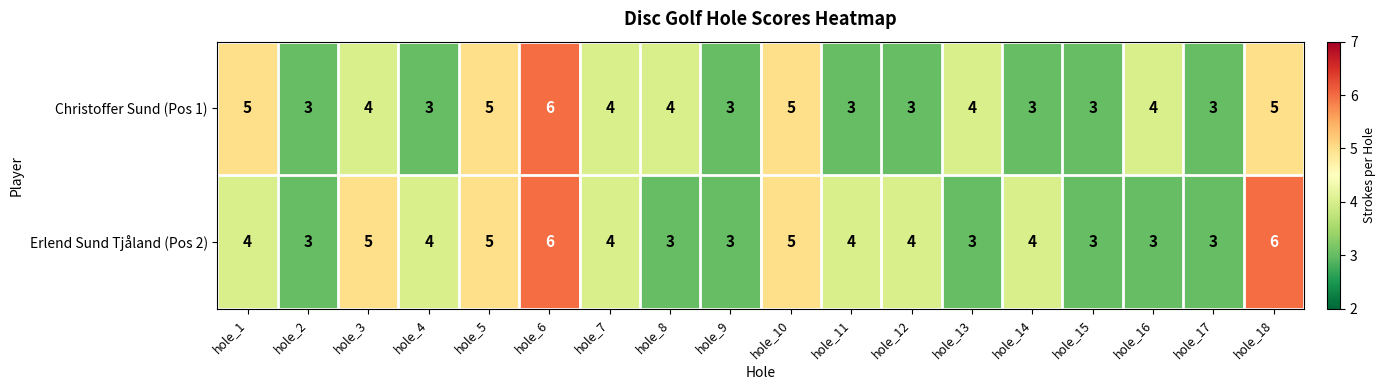

Which series has the largest total across all categories?

Erlend Sund Tjåland (Pos 2)